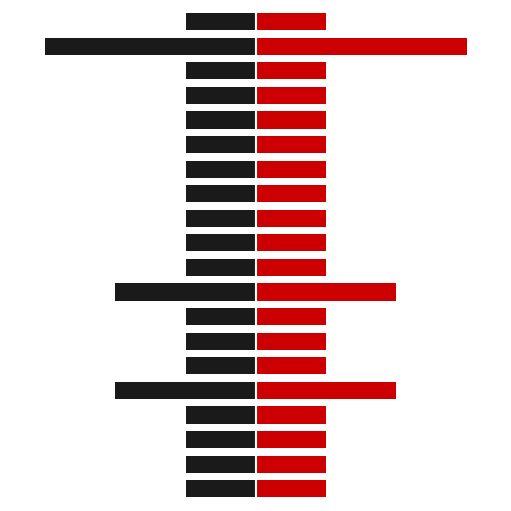

Which series has the largest total across all categories?

哈密职业技术学院